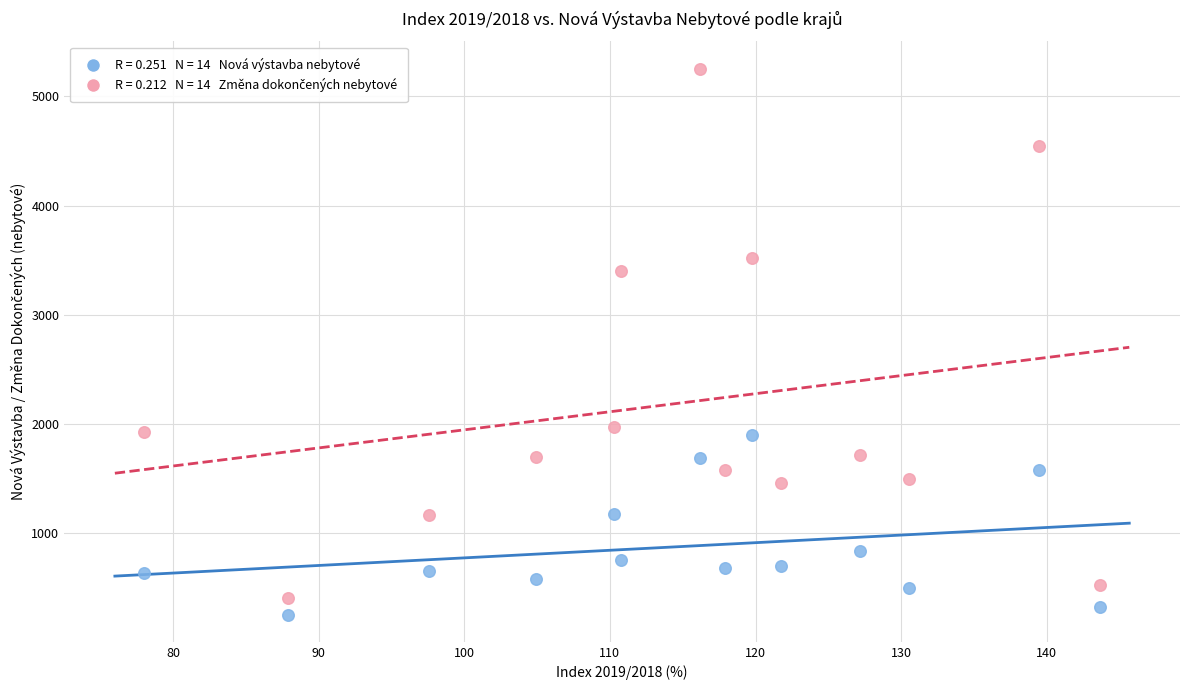

Across all series, what Y value is closest to 2754?

3399